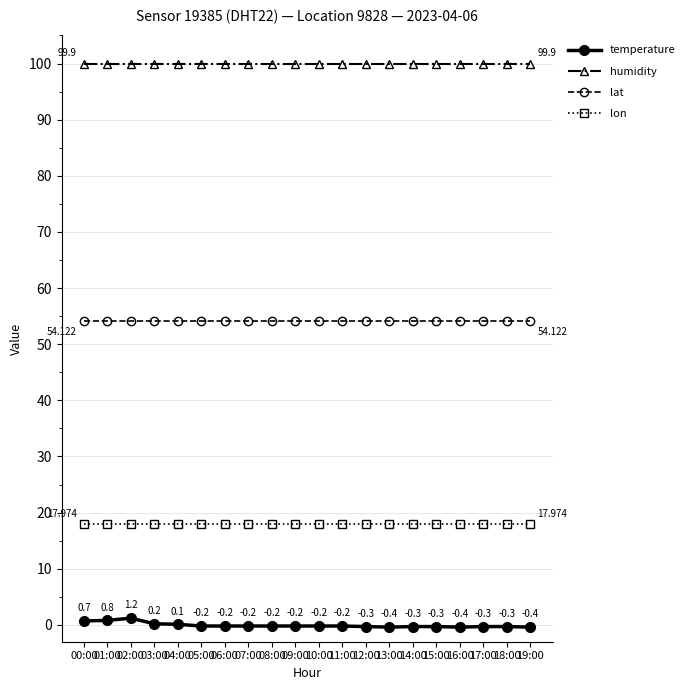

Which series has the widest spread of values?

temperature